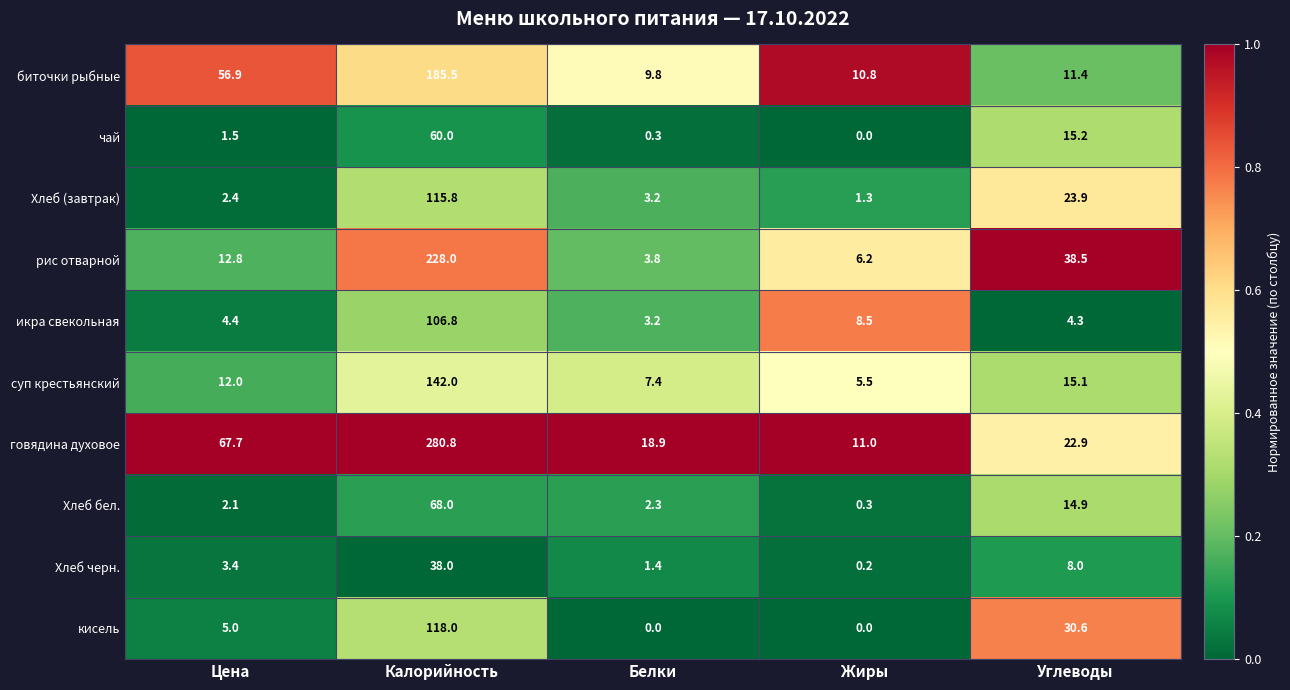

At how many categories does at least one series exceed 0?

5